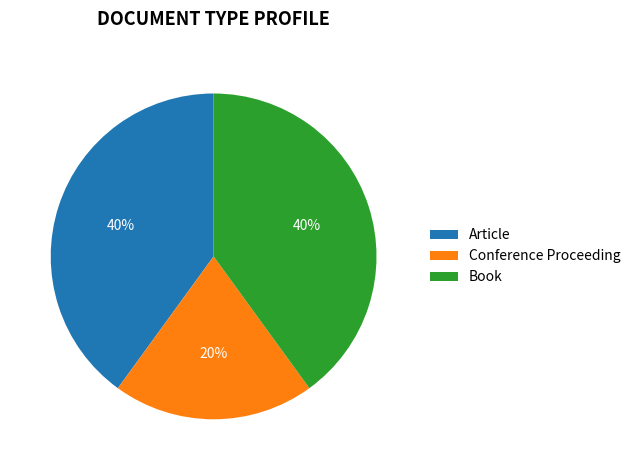

What is the smallest slice in the pie chart?

Conference Proceeding